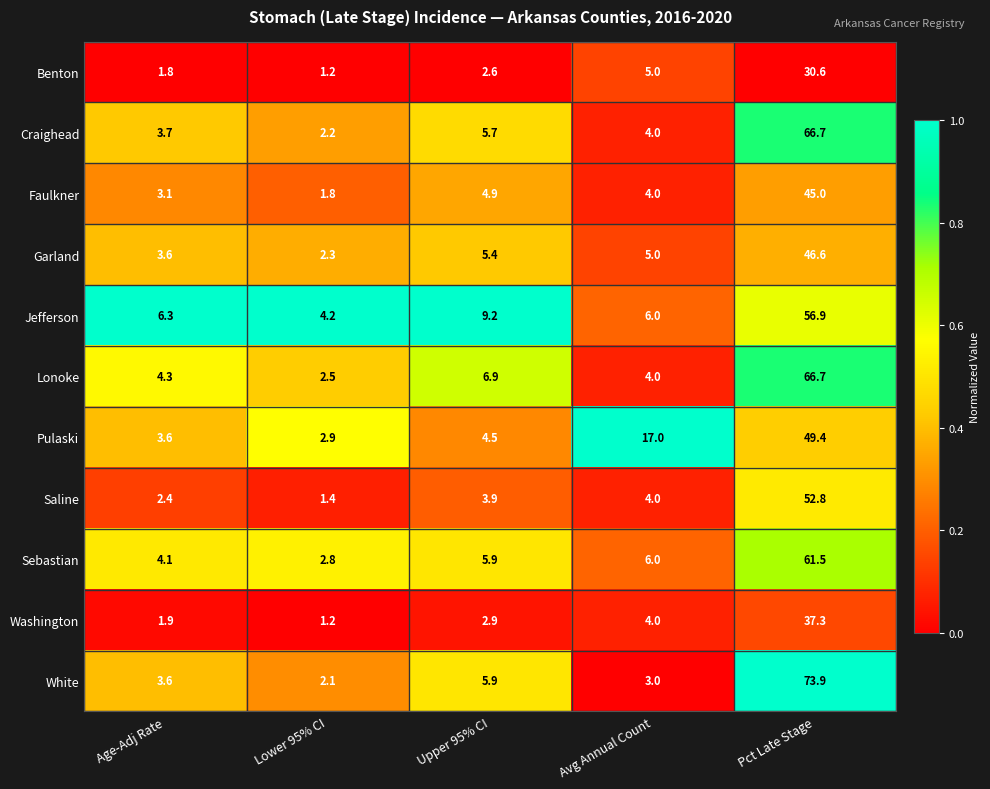

At which category is the sum across all series the highest?

Pct Late Stage